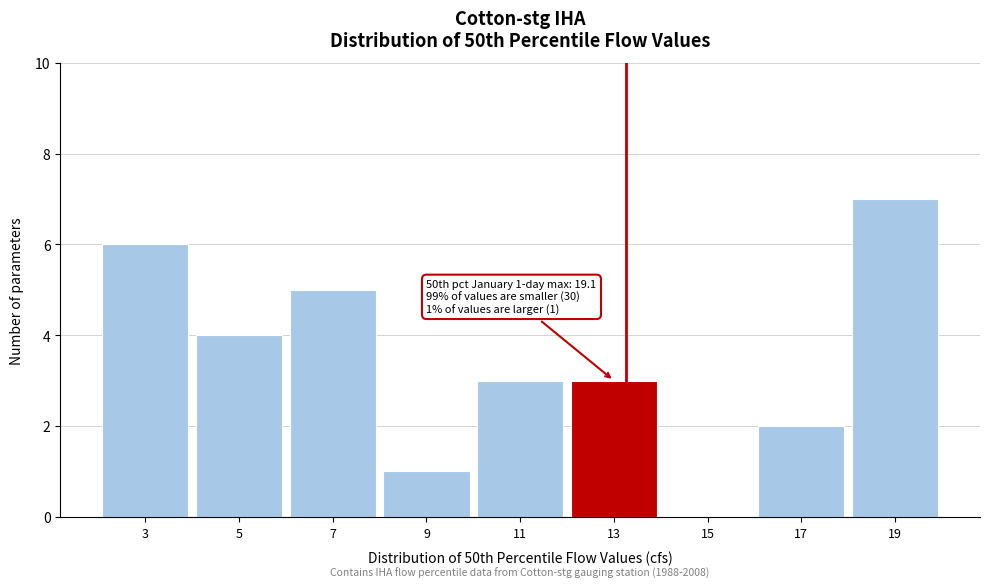

Reading left to right, what are all the values shown in this chart?

3=6	5=4	7=5	9=1	11=3	13=3	15=0	17=2	19=7